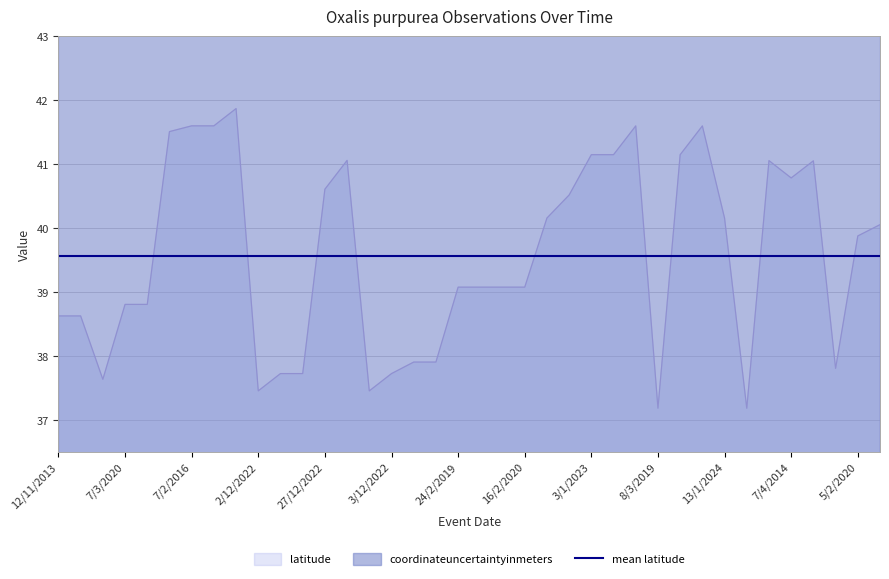

What is the average value?

39.6